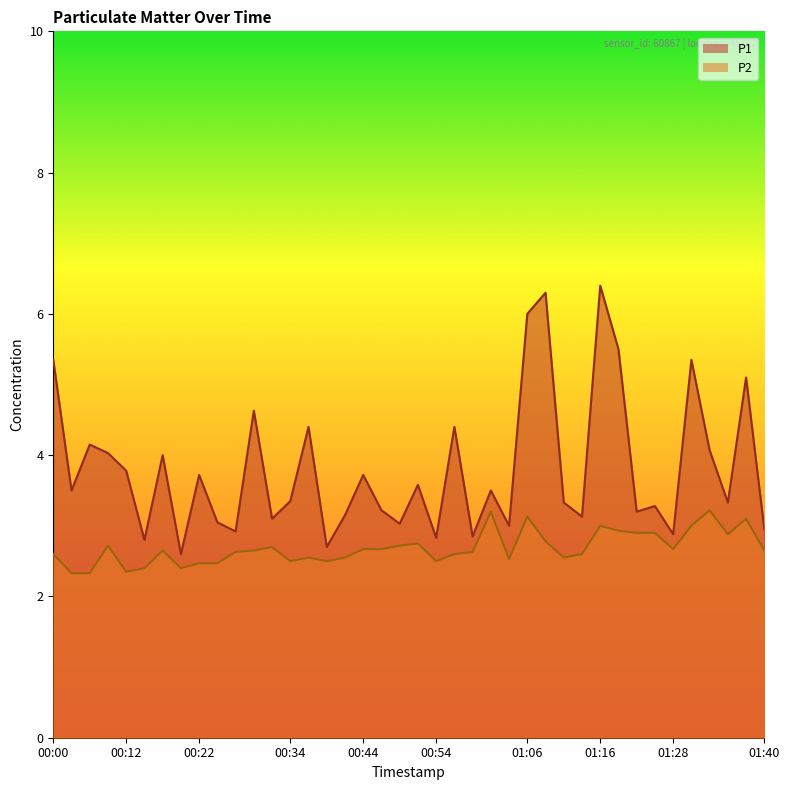

At which label is P1 closest to 4?

00:17